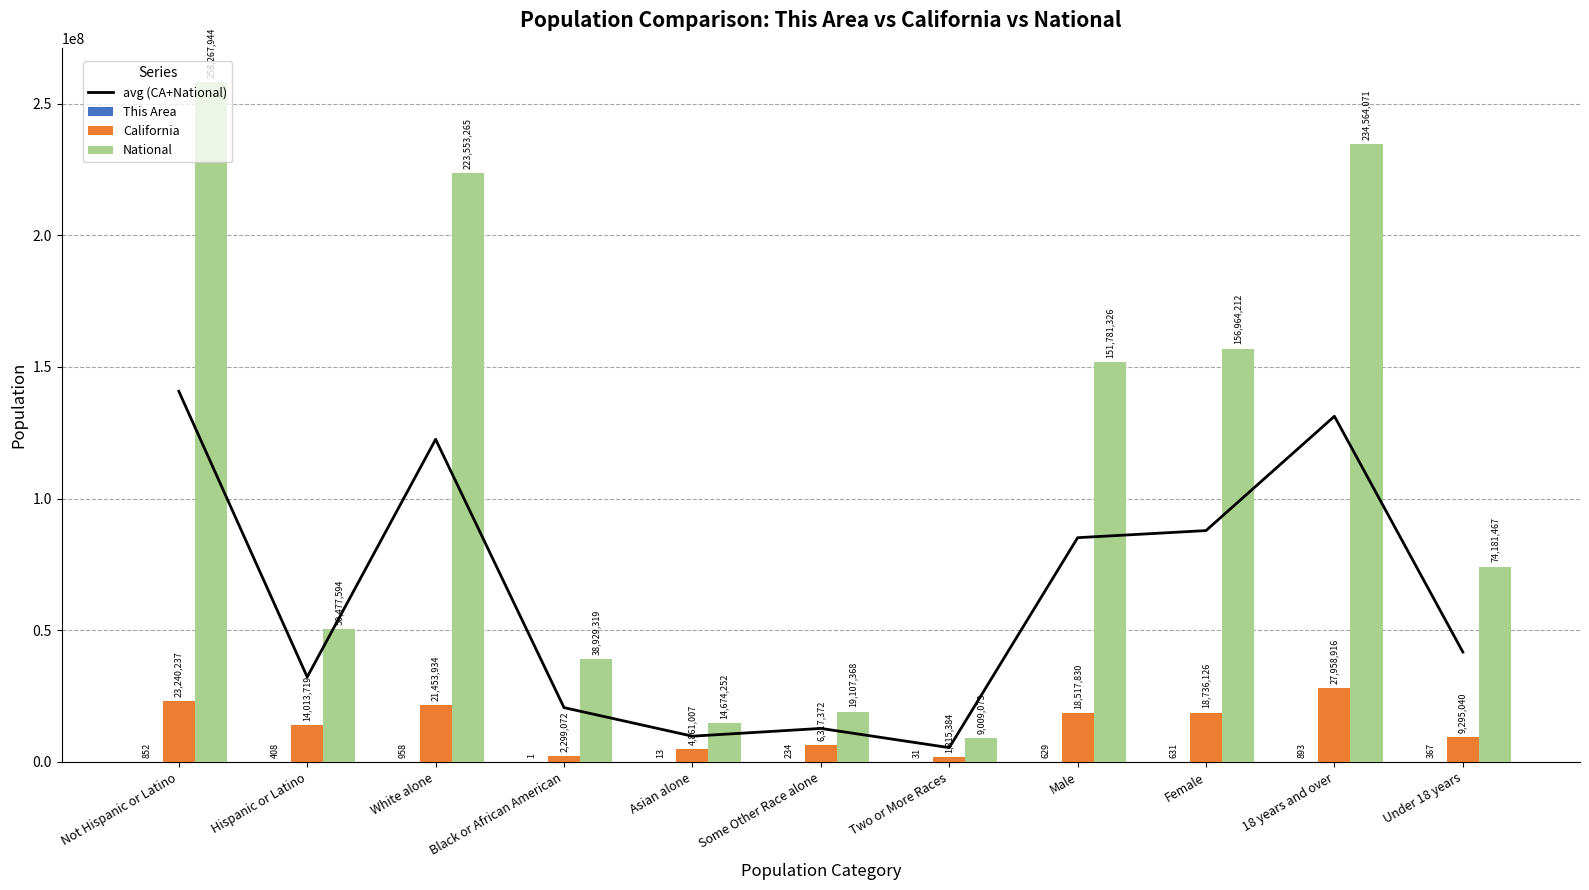

Between Asian alone and Not Hispanic or Latino, which is larger?

Not Hispanic or Latino